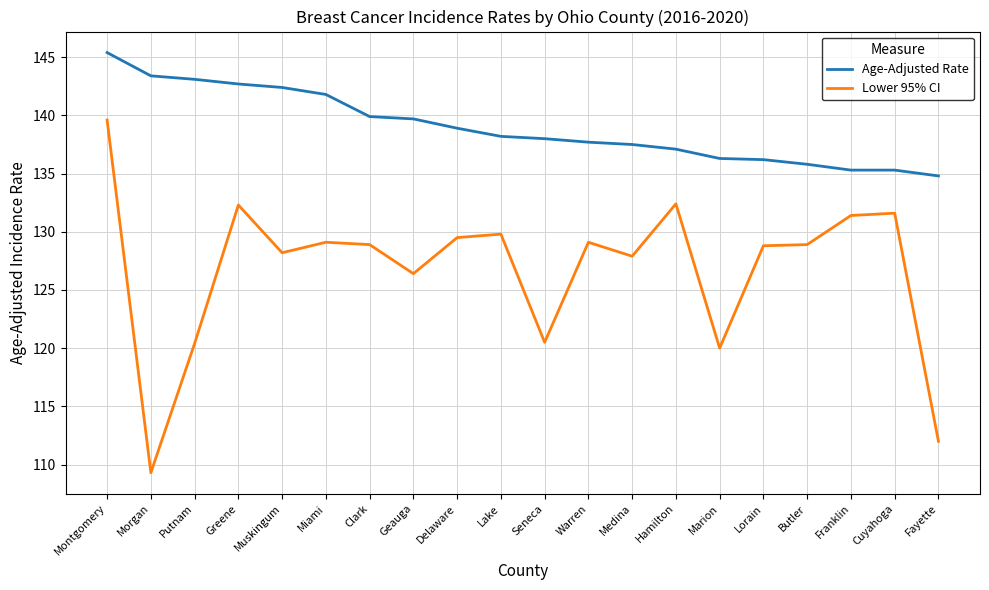

The value of Age-Adjusted Rate at Morgan is 143.4. True or false?

True